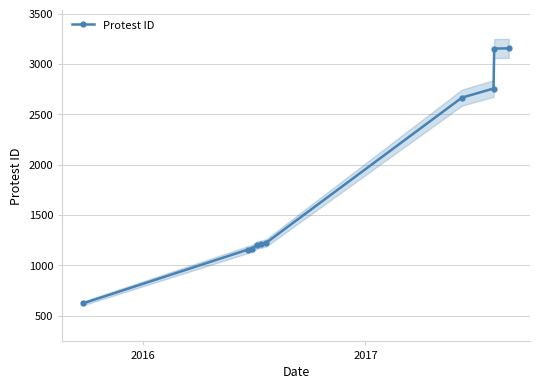

What is the value of the Protest ID point at the 2nd from the left?

1157